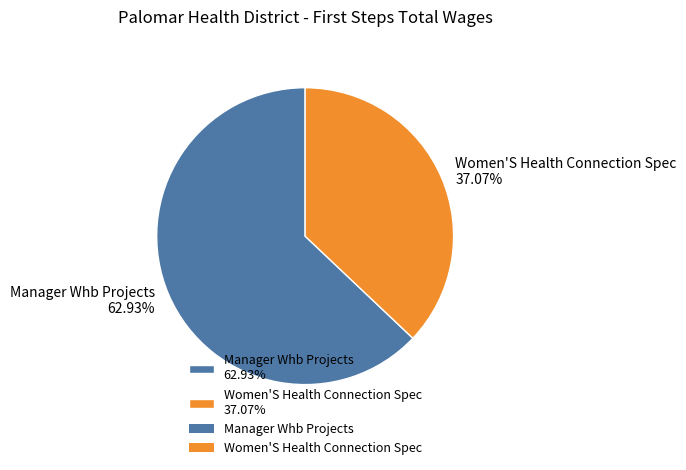

Which slice is the largest?

Manager Whb Projects